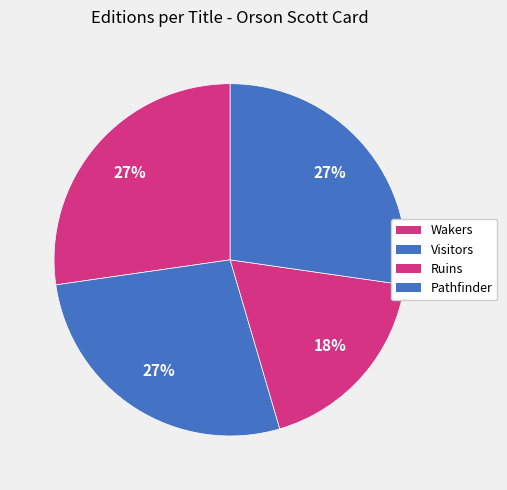

True or false: Wakers accounts for 18% of the total.

False